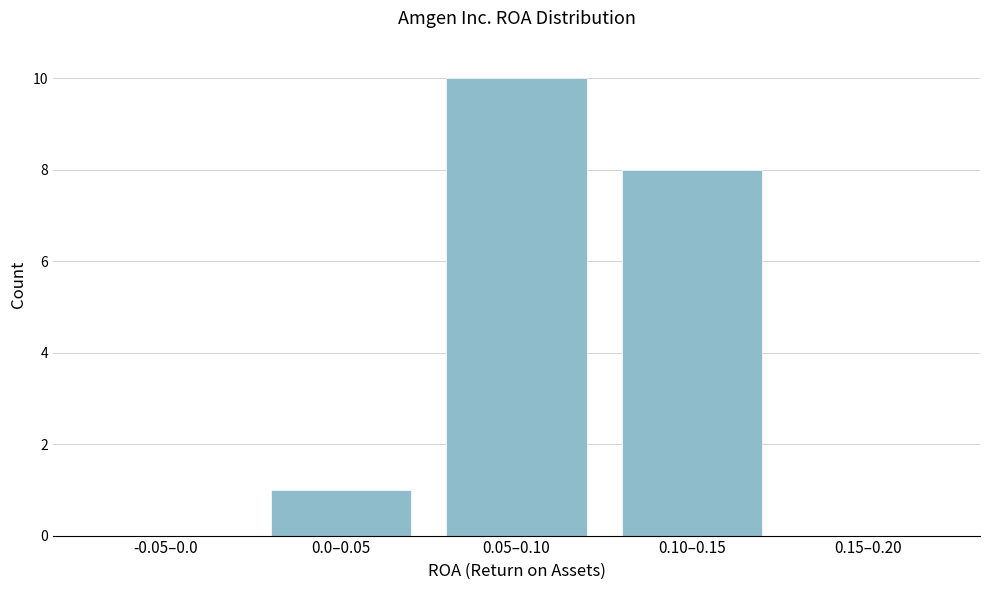

Reading left to right, extract all data points from this chart.

-0.05–0.0=0	0.0–0.05=1	0.05–0.10=10	0.10–0.15=8	0.15–0.20=0